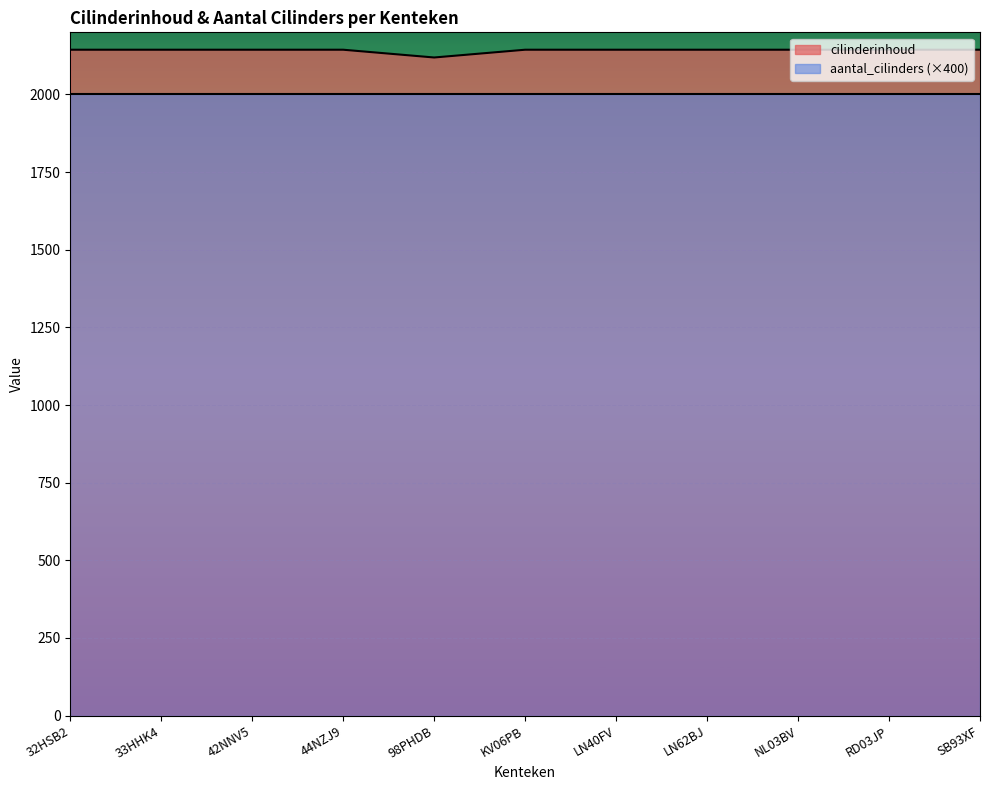

What is the sum of all values?

23559